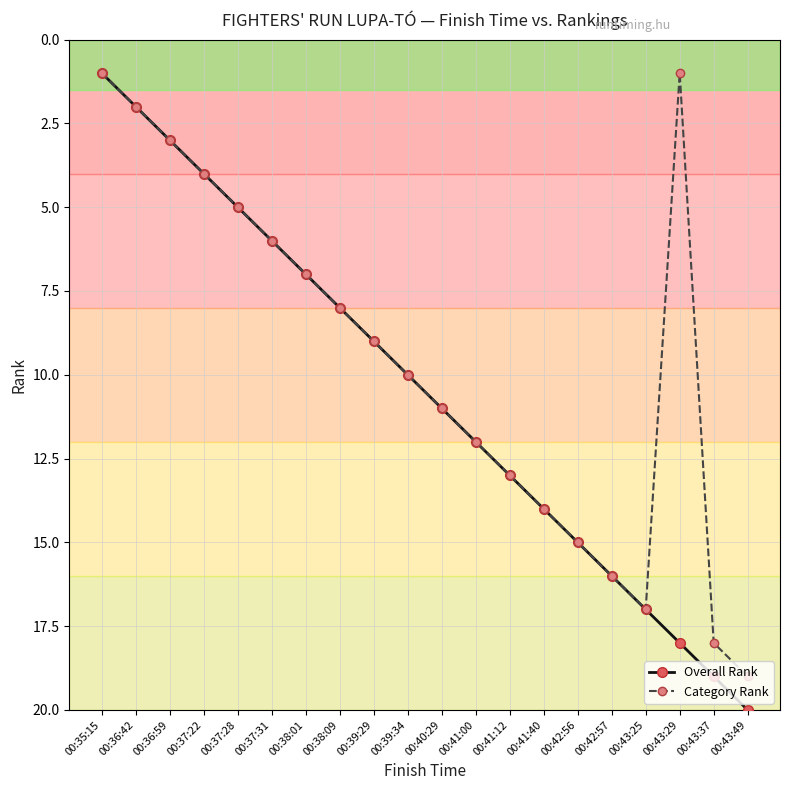

Where is the first local maximum for Category Rank?

00:43:25